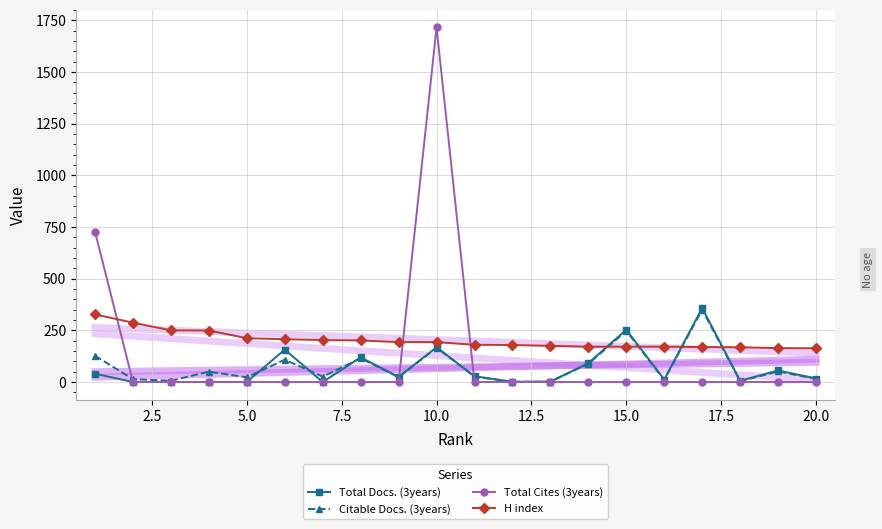

Reading left to right, extract all data points from this chart.

Total Docs. (3years): 40	0	0	0	0	157	0	119	25	168	28	1	2	91	253	12	358	6	56	17
Citable Docs. (3years): 127	14	6	50	23	108	26	115	23	166	26	1	2	88	247	10	350	4	51	15
Total Cites (3years): 727	0	0	0	0	0	0	0	0	1715	0	0	0	0	0	0	0	0	0	0
H index: 327	287	250	249	212	207	203	201	193	193	180	179	175	171	171	171	169	168	164	163